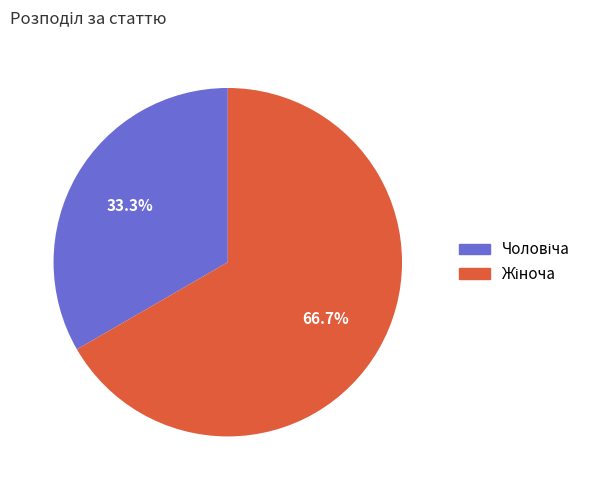

Does any single category account for the majority?

Yes